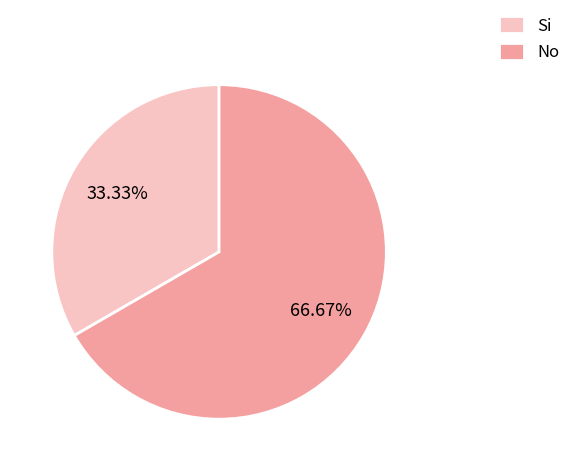

To the nearest percent, what portion does Si represent?

33%